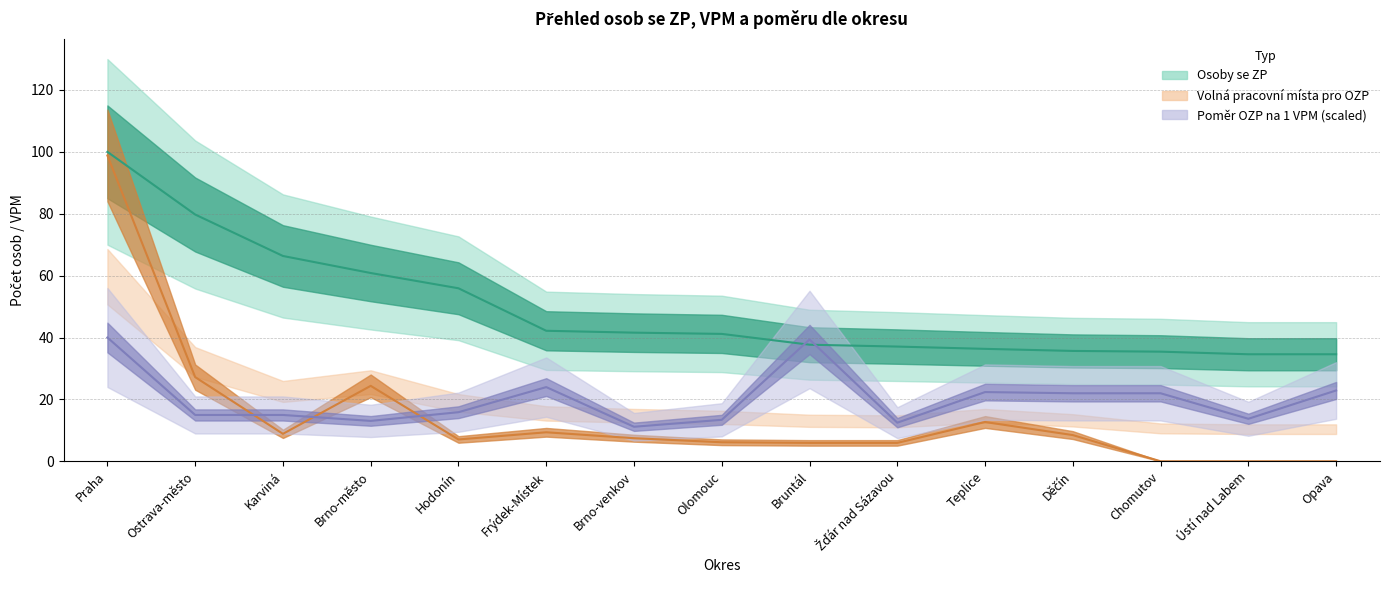

What is the sum of all Počet osob se ZP na 1 VPM values?

302.2